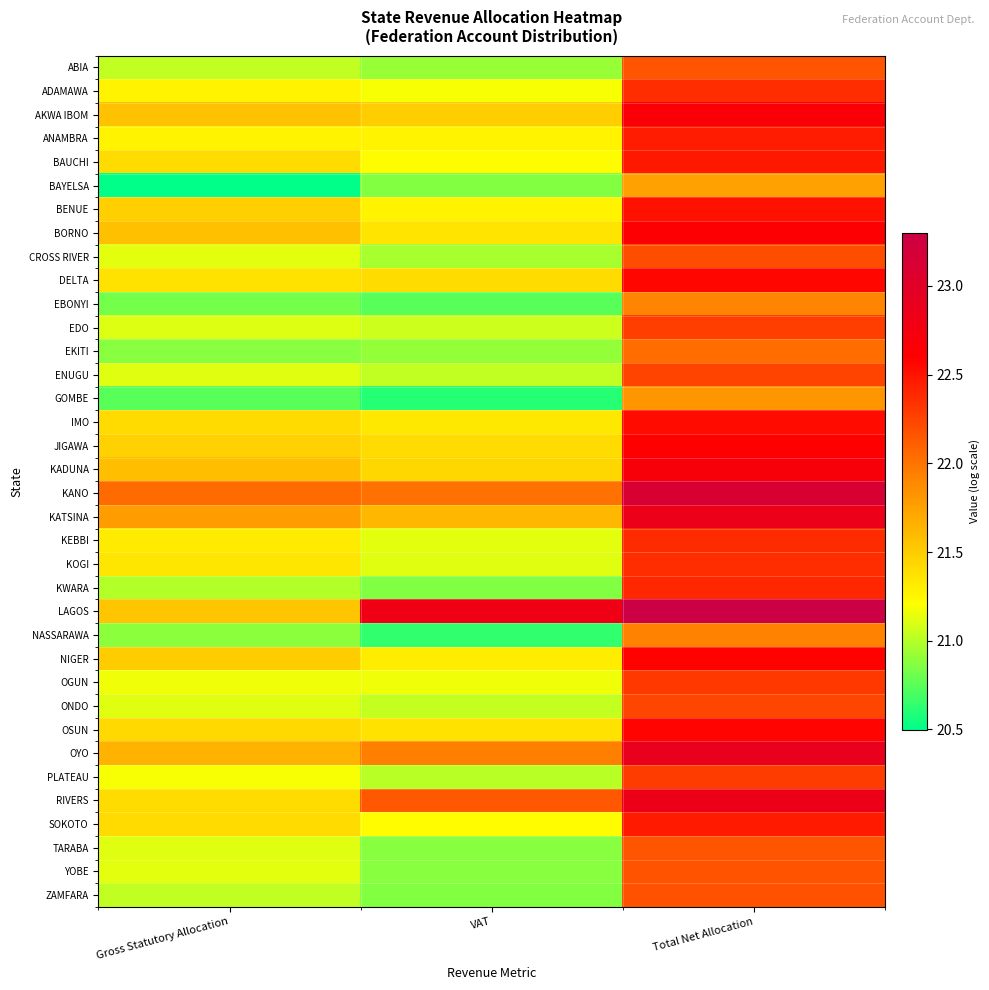

At how many categories does at least one series exceed 23?

1